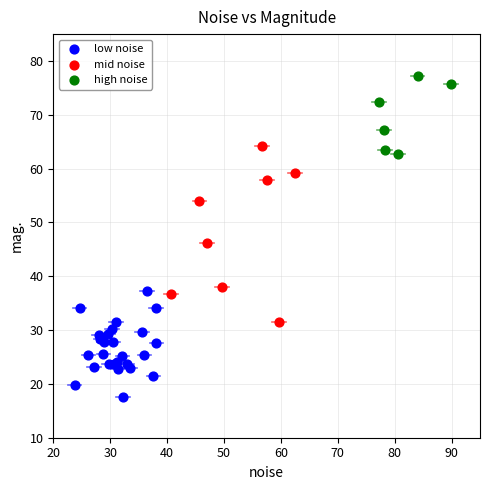

Which series contains the highest Y value?

high noise